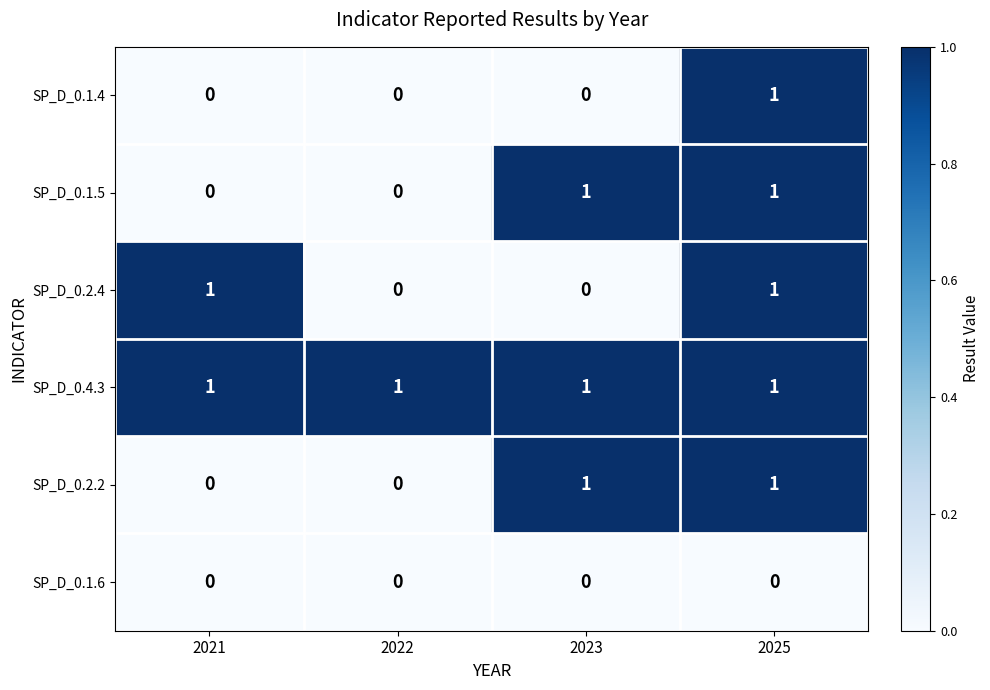

At how many categories does at least one series exceed 0?

4